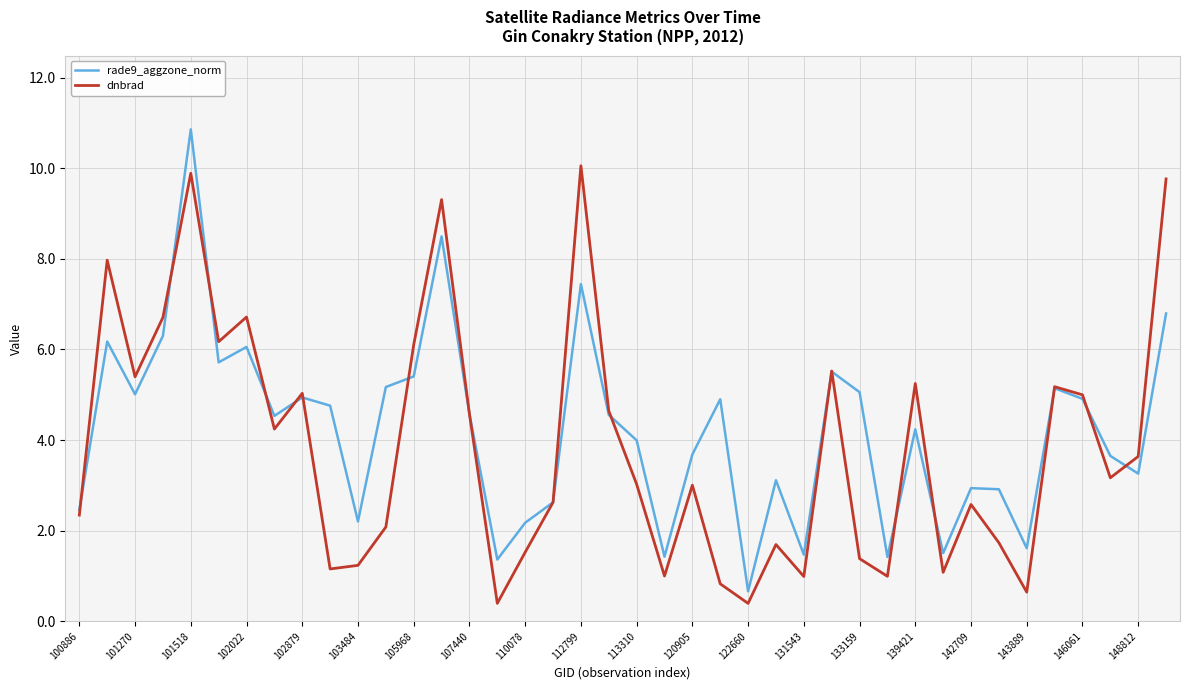

What is the greatest value displayed?

10.9